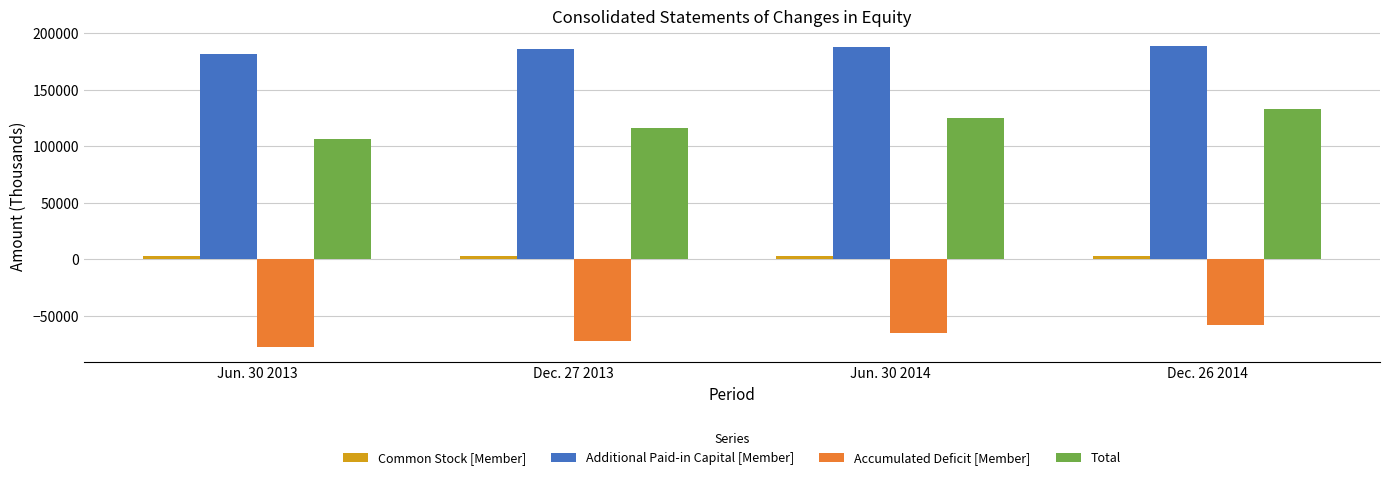

How many values in the Additional Paid-in Capital [Member] series are below 187748?

2